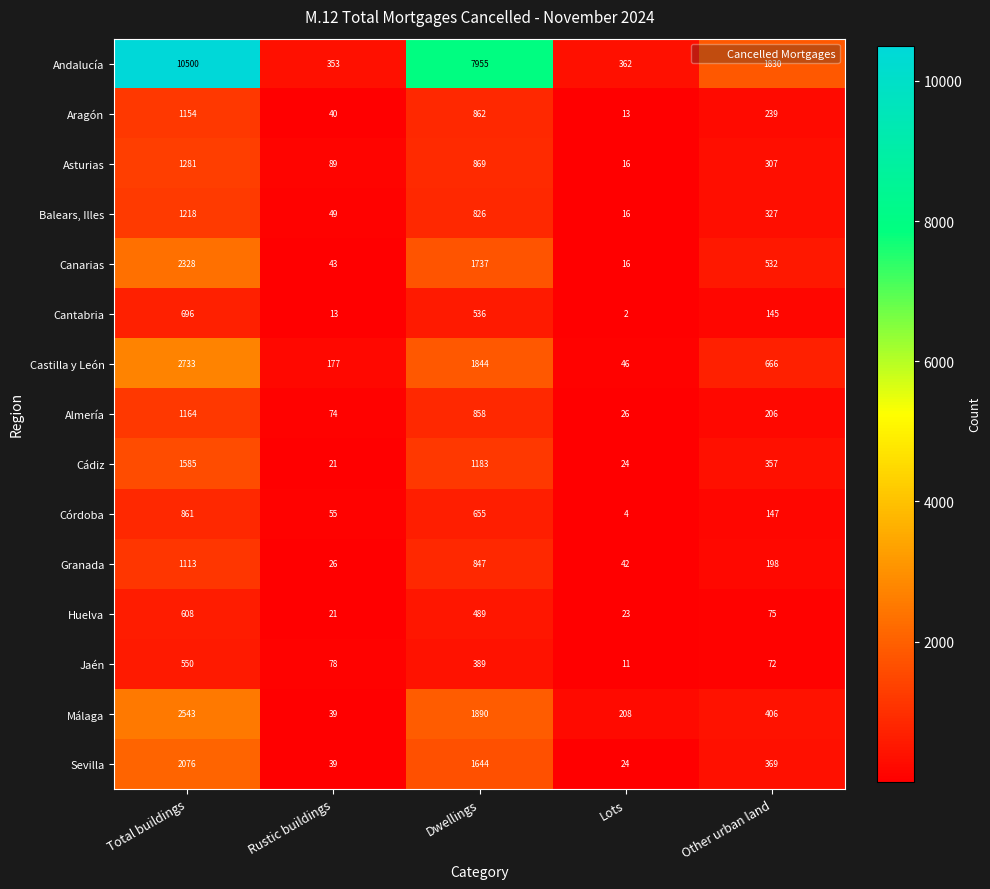

What is the smallest value displayed?

2